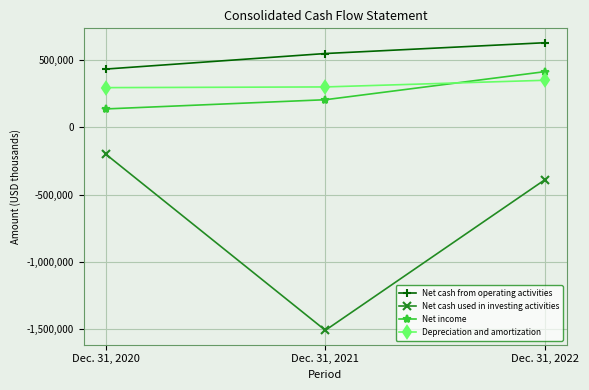

What is the value of the Net cash from operating activities point at the 2nd from the left?

545997